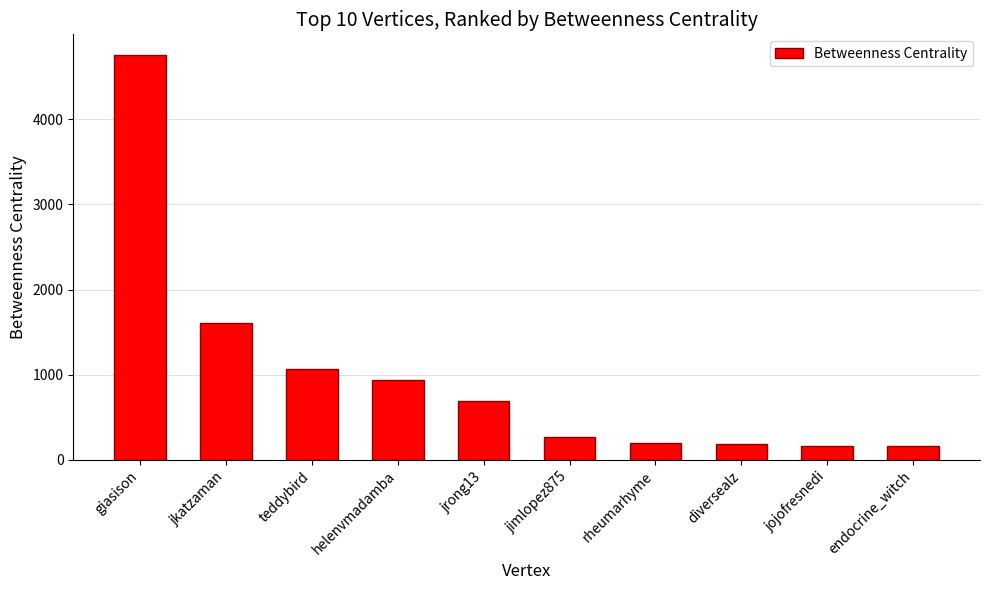

Where is the data nearest to the value 2459?

jkatzaman